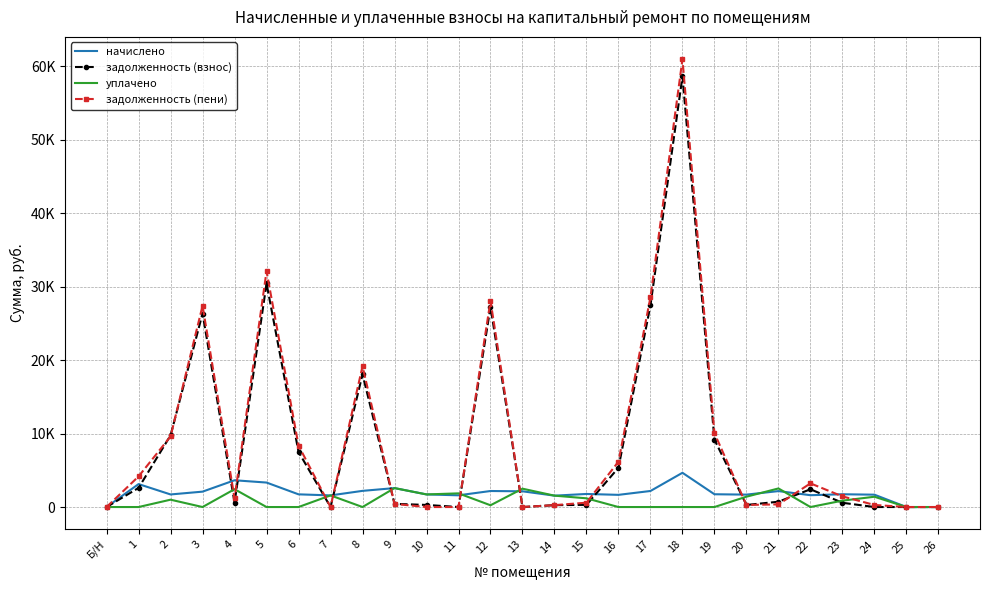

What are all the series names shown in the legend?

начислено, задолженность (взнос), уплачено, задолженность (пени)